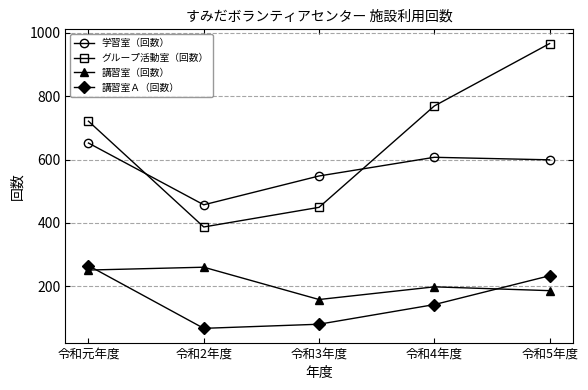

What is the minimum value for 学習室（回数）?

457